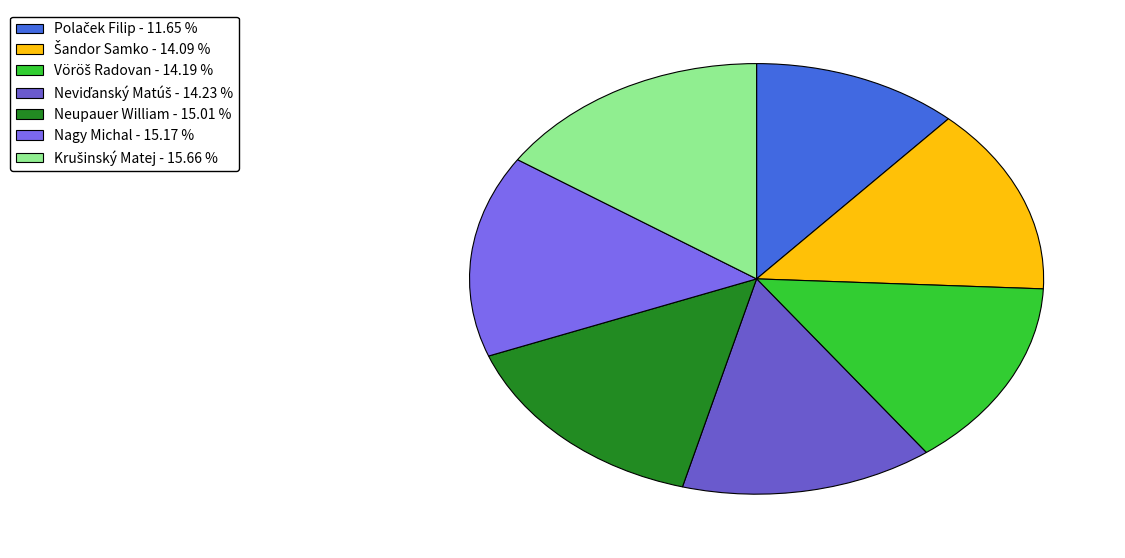

Is Vöröš Radovan the majority of the pie?

No